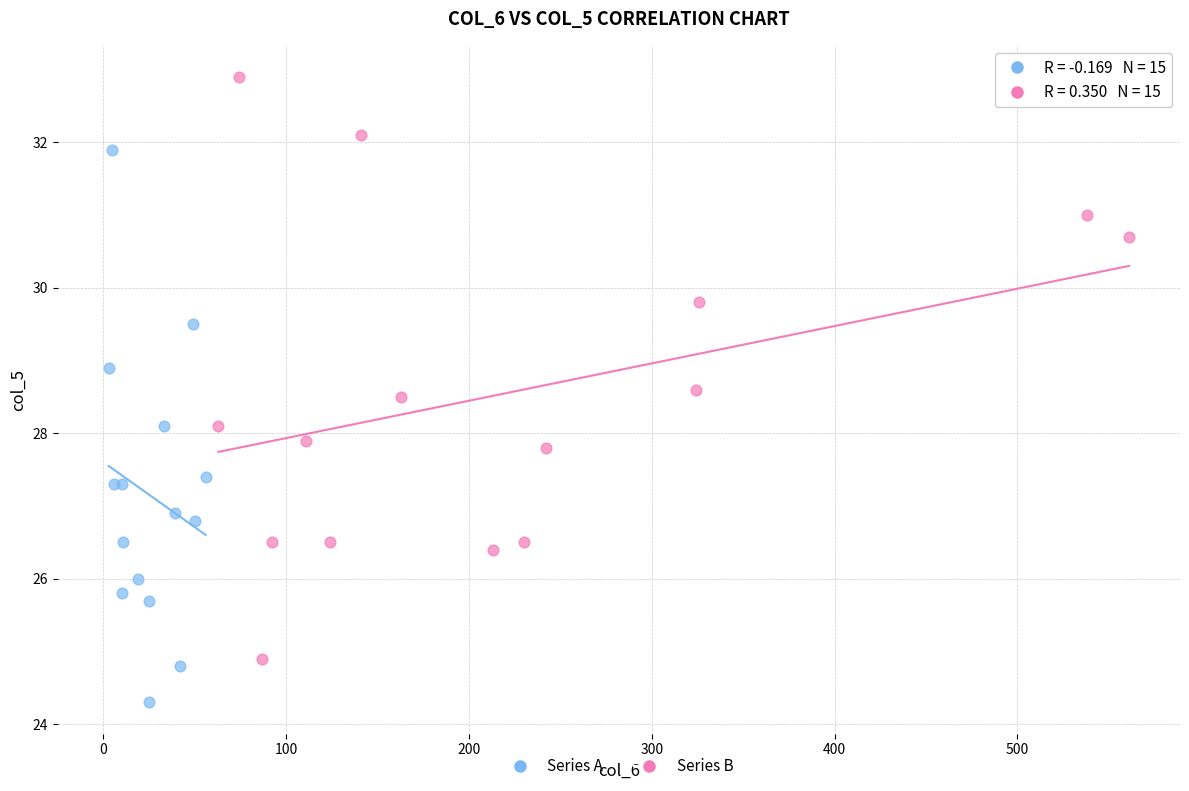

Which series has the widest spread of Y values?

Series B